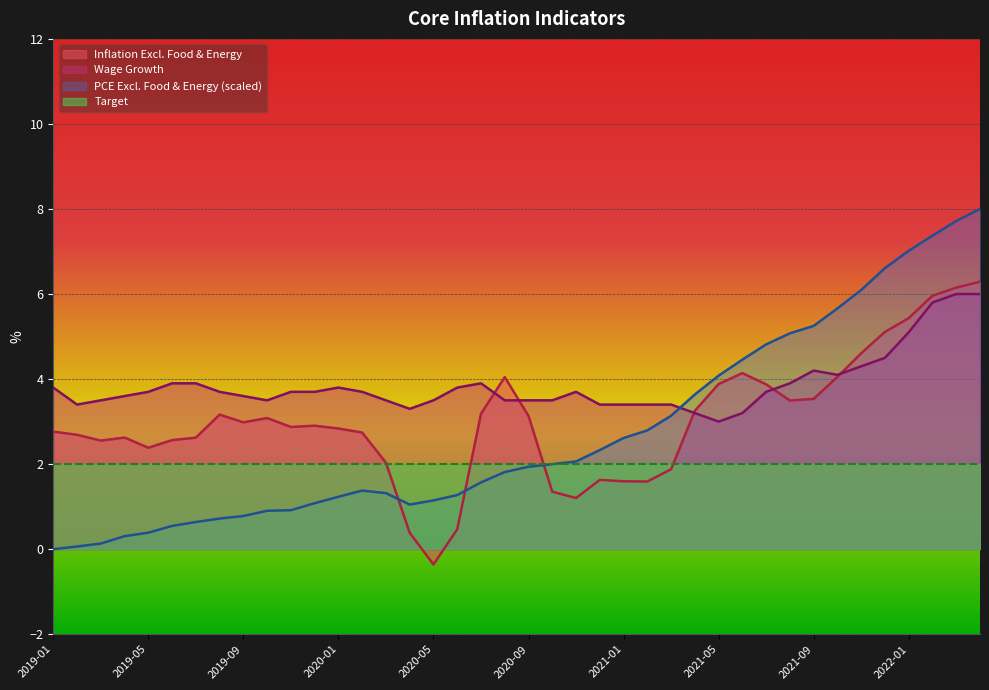

In Inflation Excl. Food & Energy, how many points are lower than both neighbors (excluding endpoints)?

8